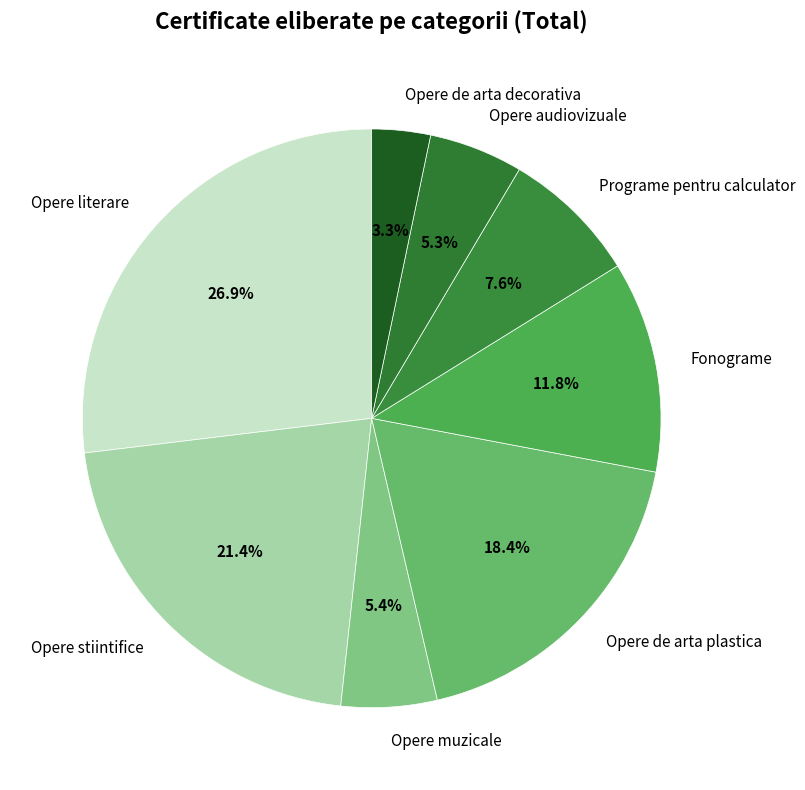

The Opere literare slice represents 27% of the pie. True or false?

True